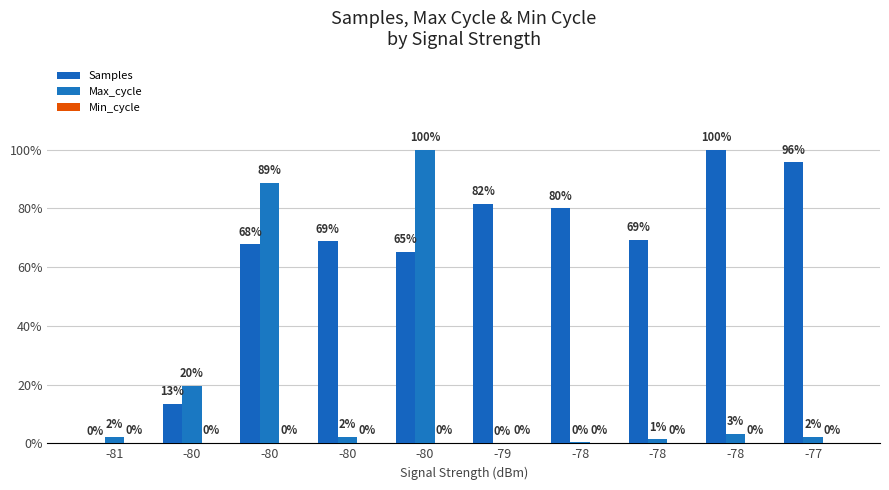

At which label does Max_cycle reach its peak?

-80